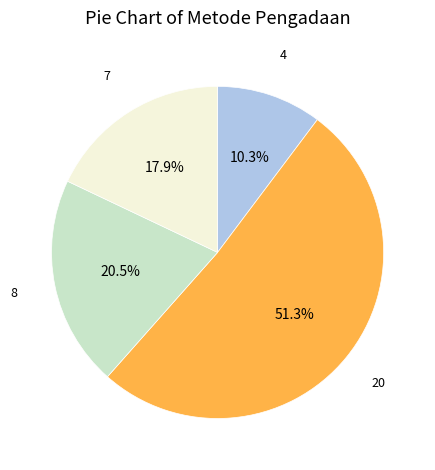

Is there a majority slice in this chart?

Yes